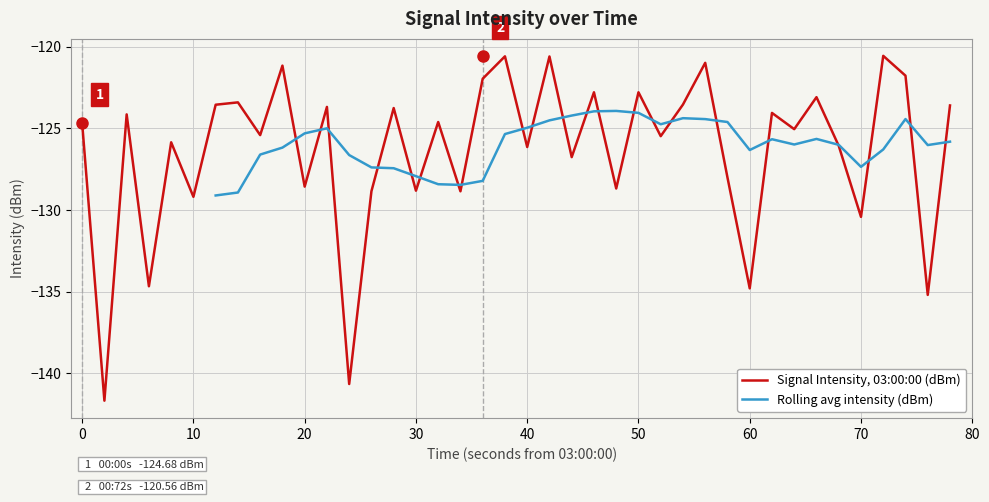

What is the minimum value for Signal Intensity, 03:00:00 (dBm)?

-141.7